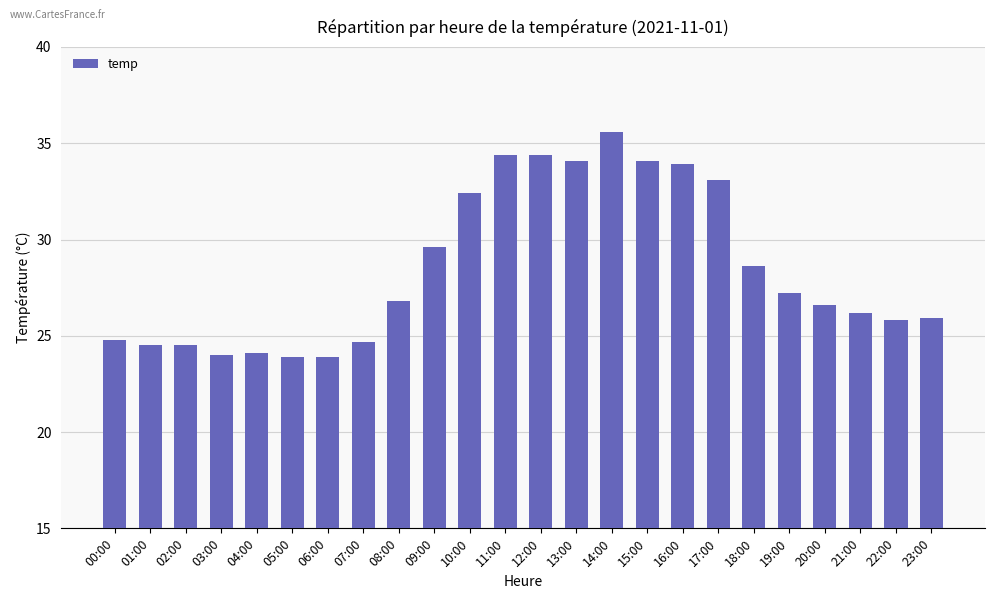

What is the greatest value displayed?

35.6